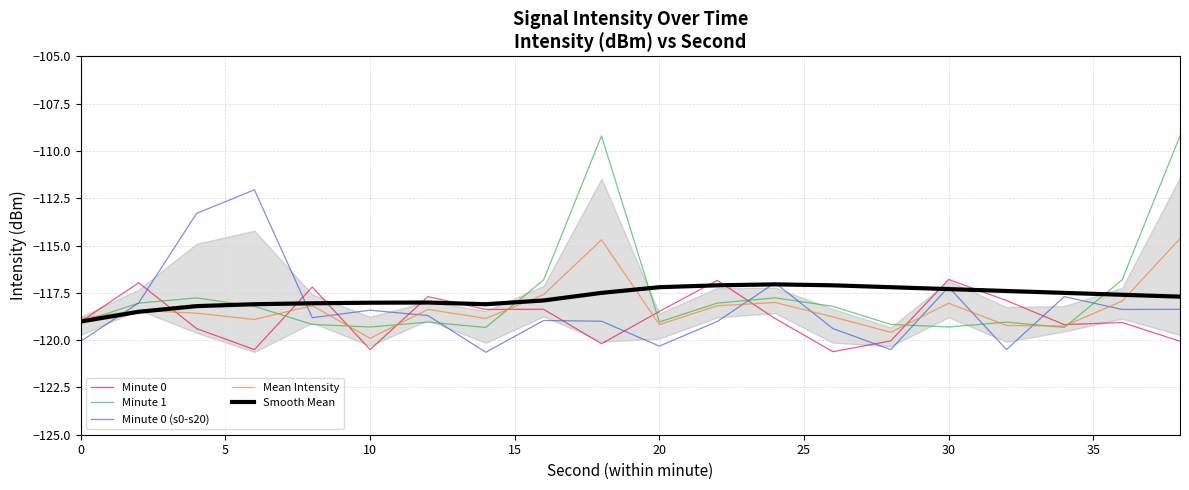

Which series has the largest range (max minus min)?

Minute 1